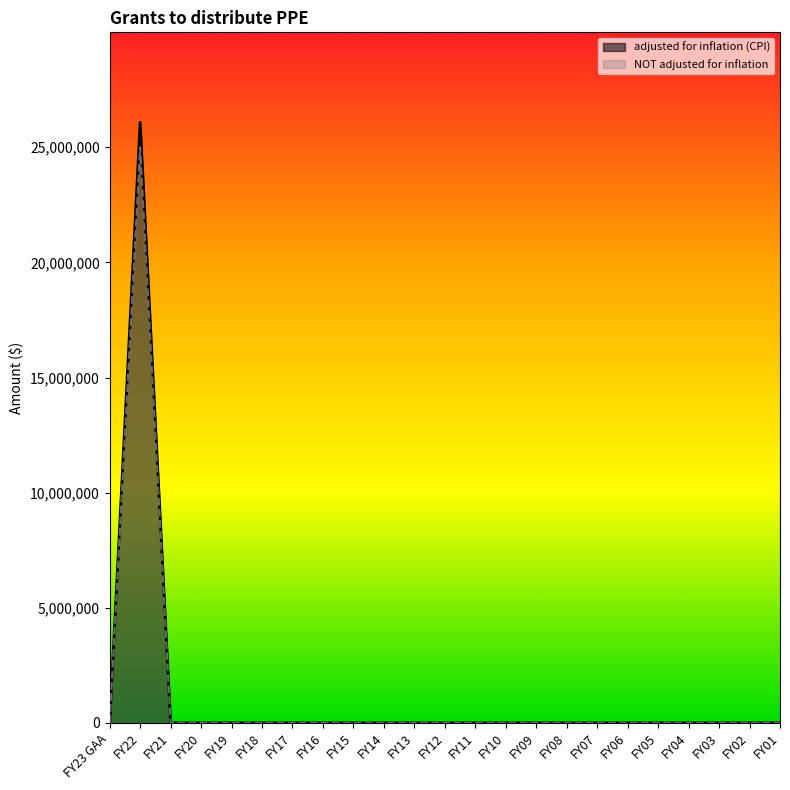

How many positive values does the adjusted for inflation (CPI) series have?

1